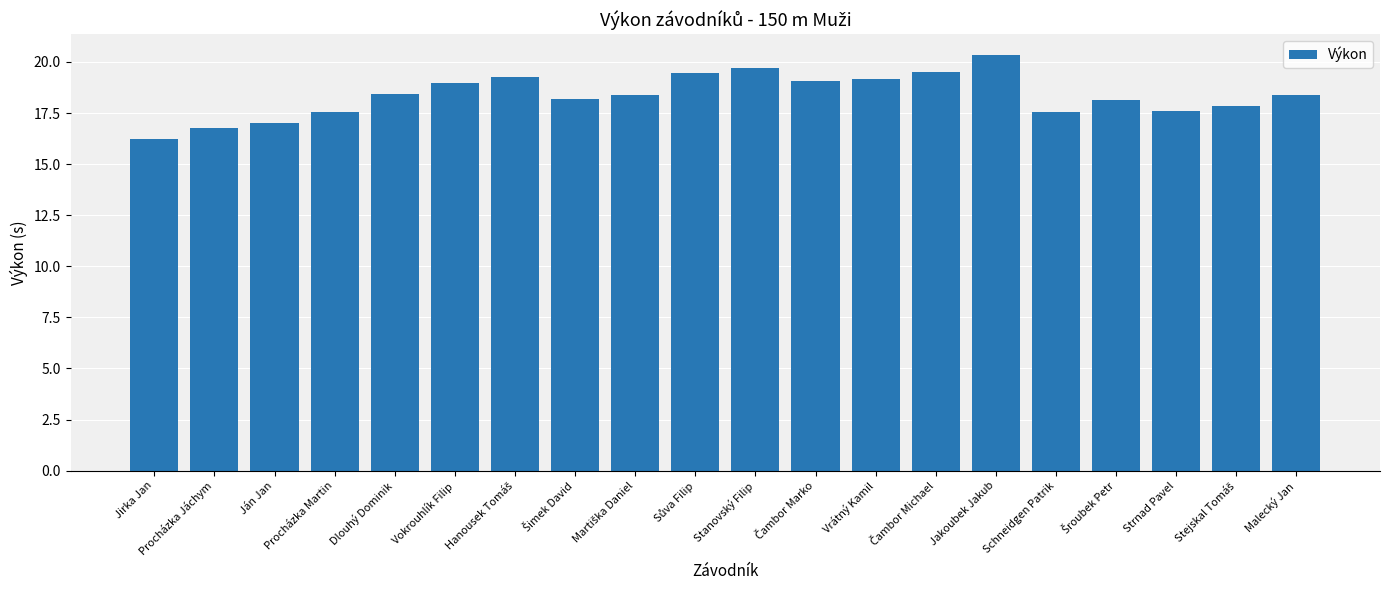

The chart shows a value of 6.4 at Ján Jan. True or false?

False